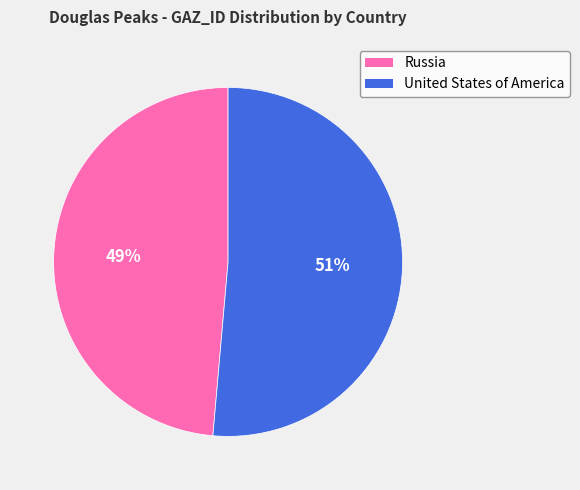

Is it true that United States of America is 51% of the pie?

True